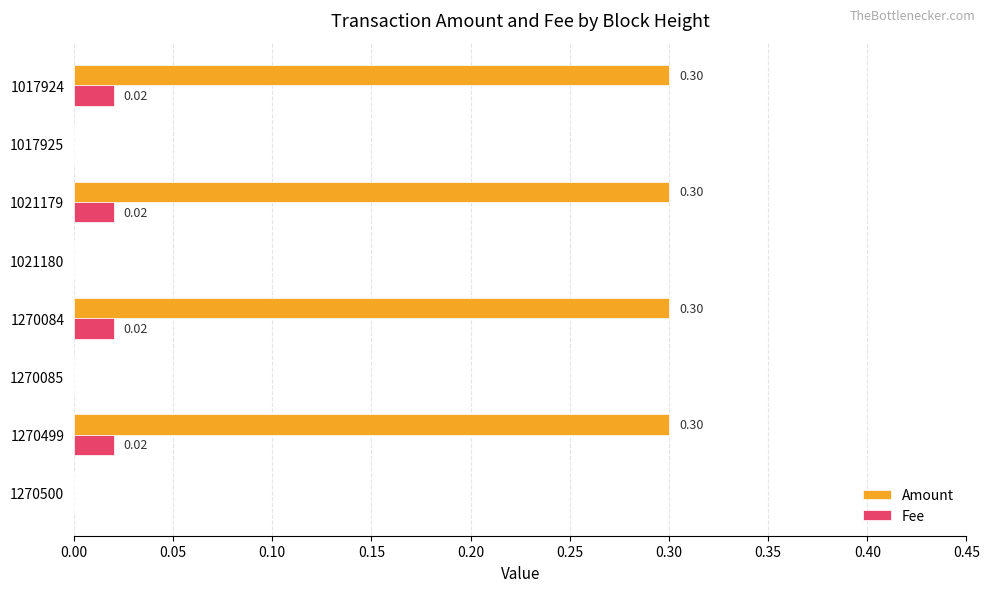

Which series has the largest total across all categories?

Amount